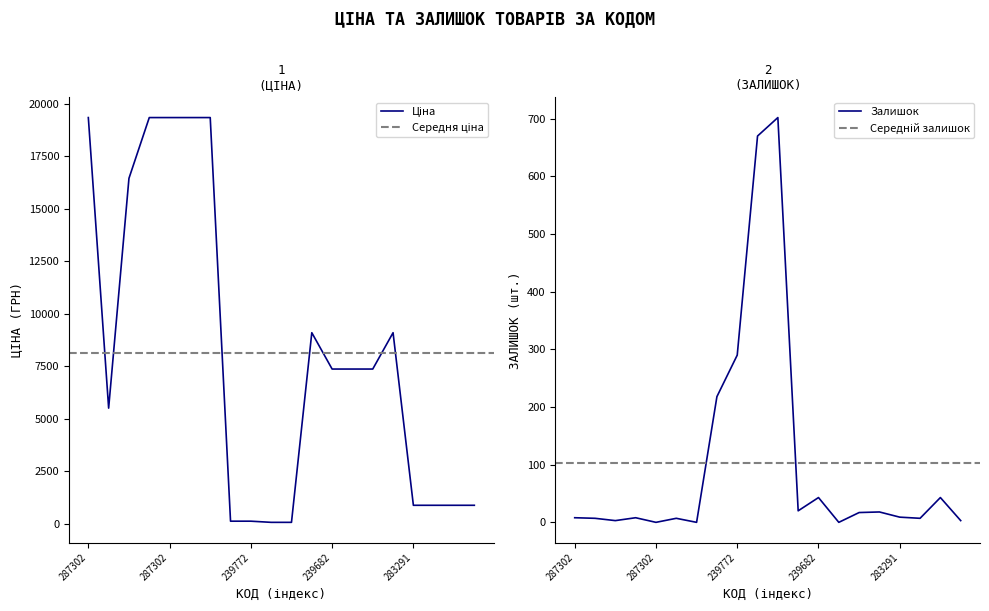

Which category has the highest value in the Залишок series?

239732179